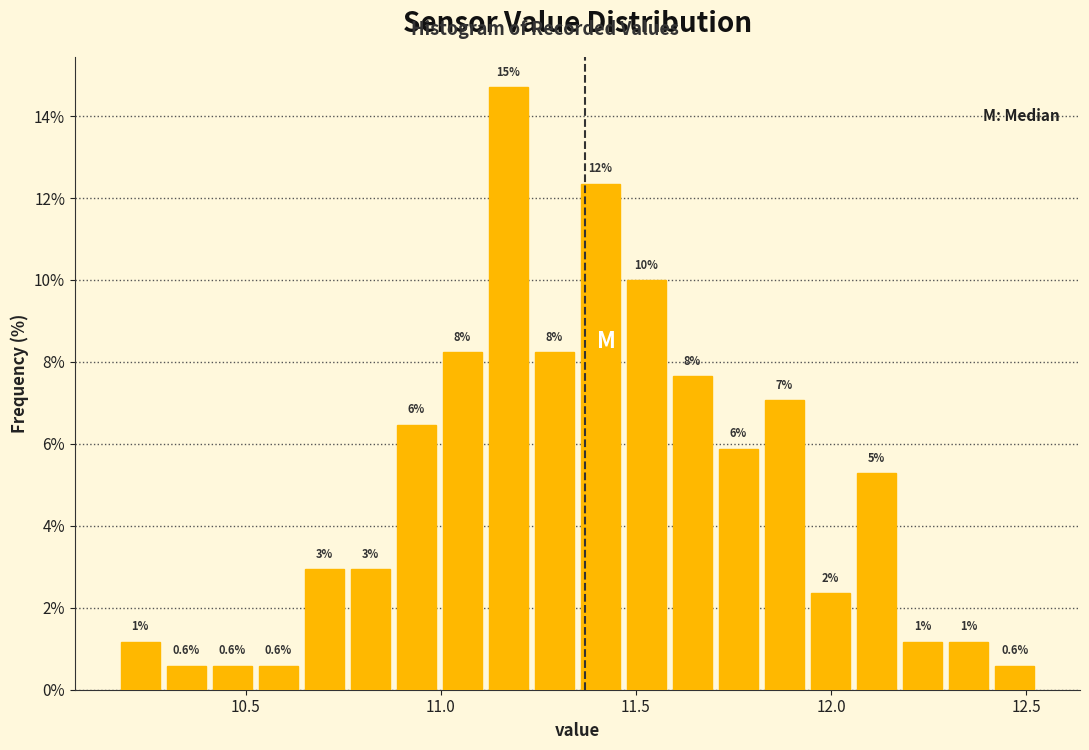

Read against the x-axis, roughly where is the centre of the tallest bar?

11.15